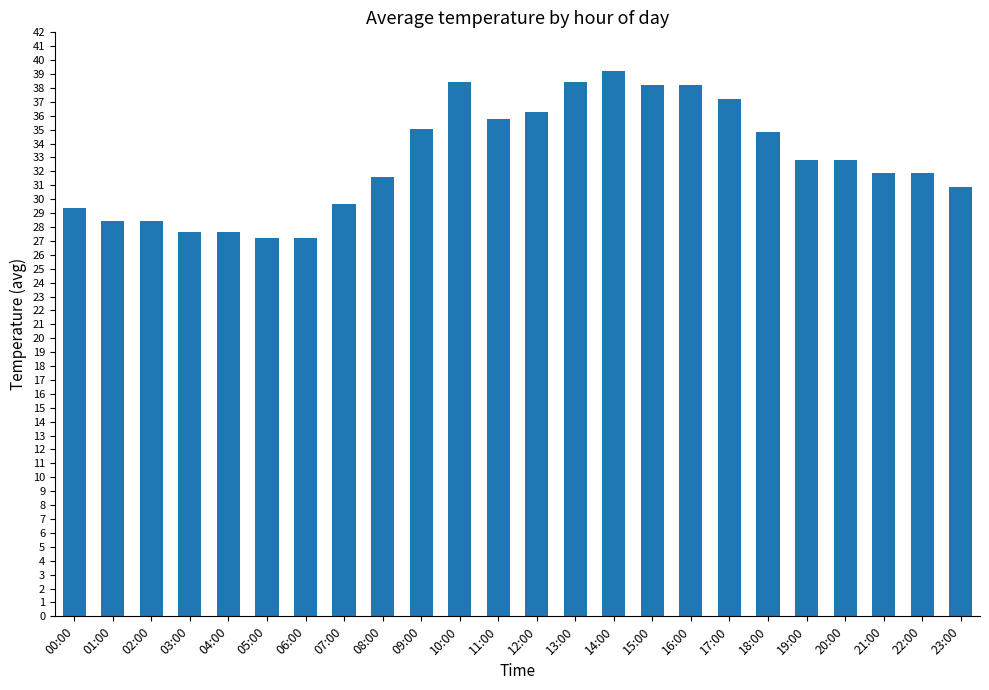

The value at 02:00 is 6.2. True or false?

False